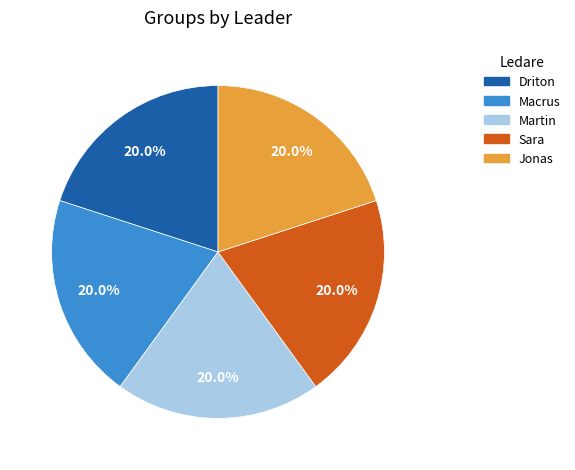

What is the ratio of the value at Sara to the value at Martin?

1.0